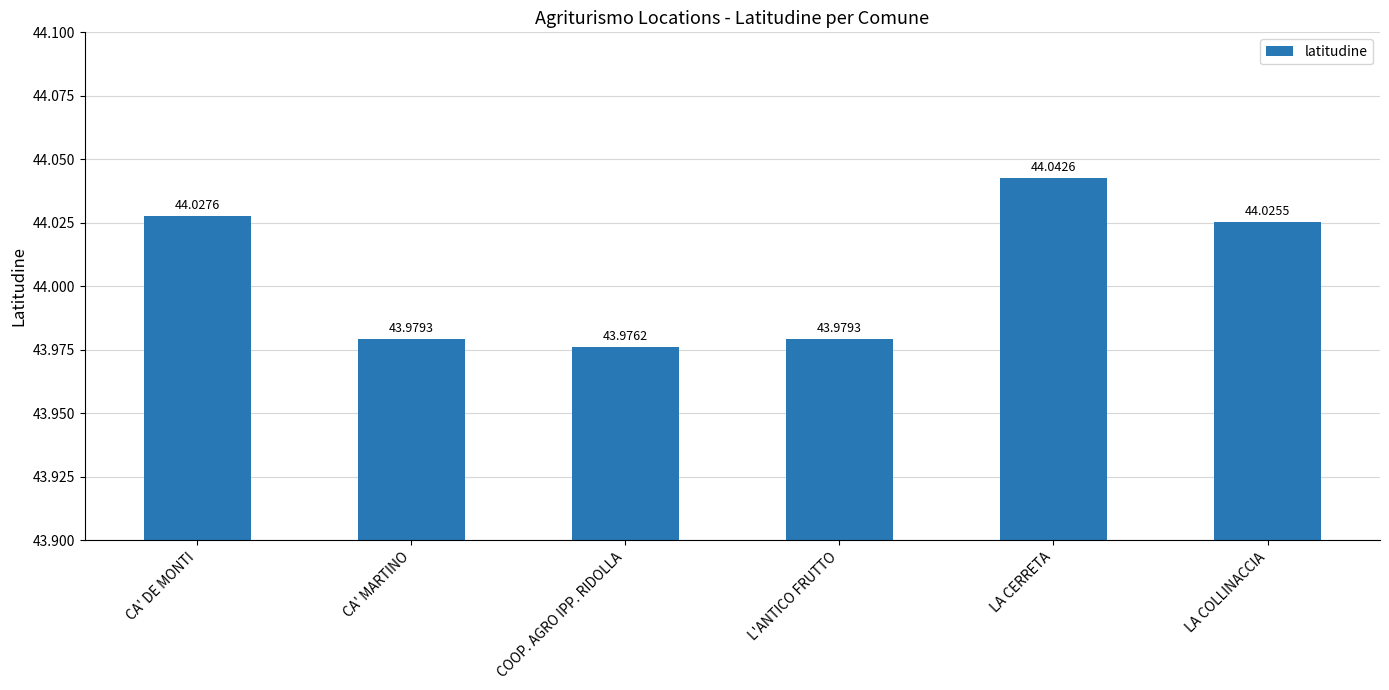

Reading left to right, list all the values displayed in this chart.

44.0	44.0	44.0	44.0	44.0	44.0